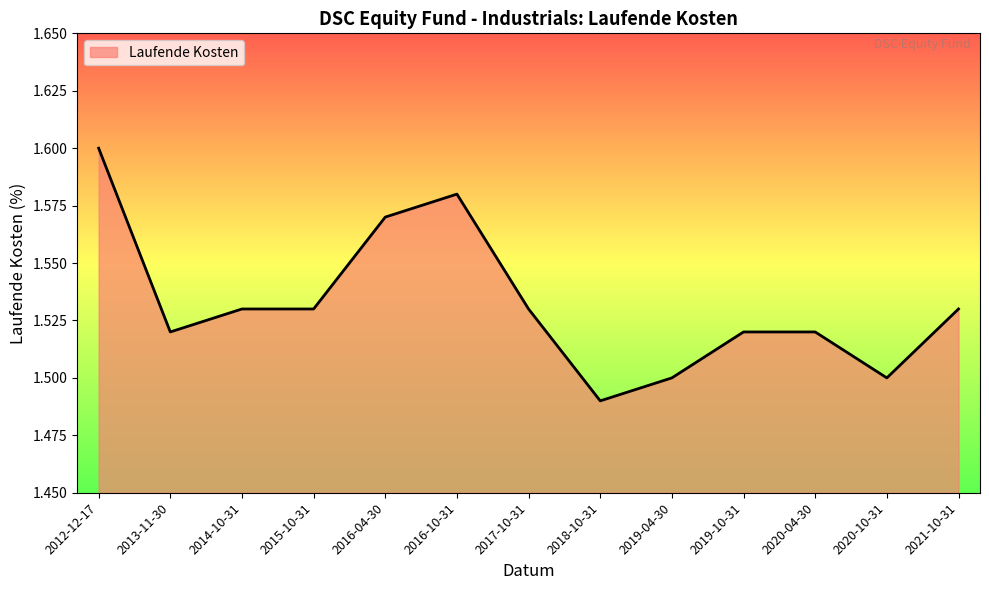

Count the number of categories in the chart.

13